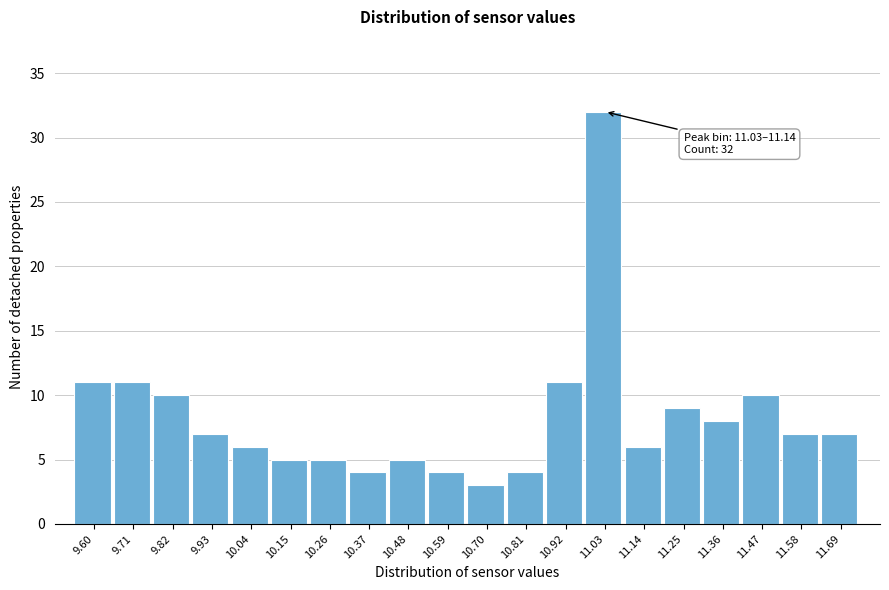

Reading right to left, transcribe all the data shown in this chart.

7	7	10	8	9	6	32	11	4	3	4	5	4	5	5	6	7	10	11	11